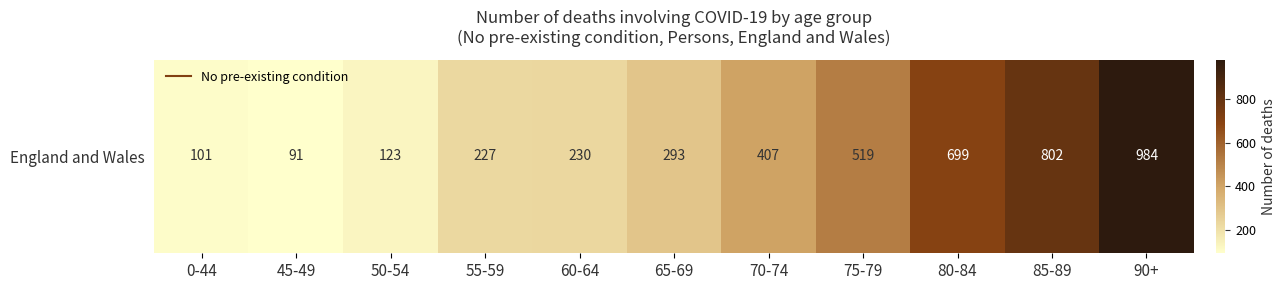

What is the sum of all values?

4476